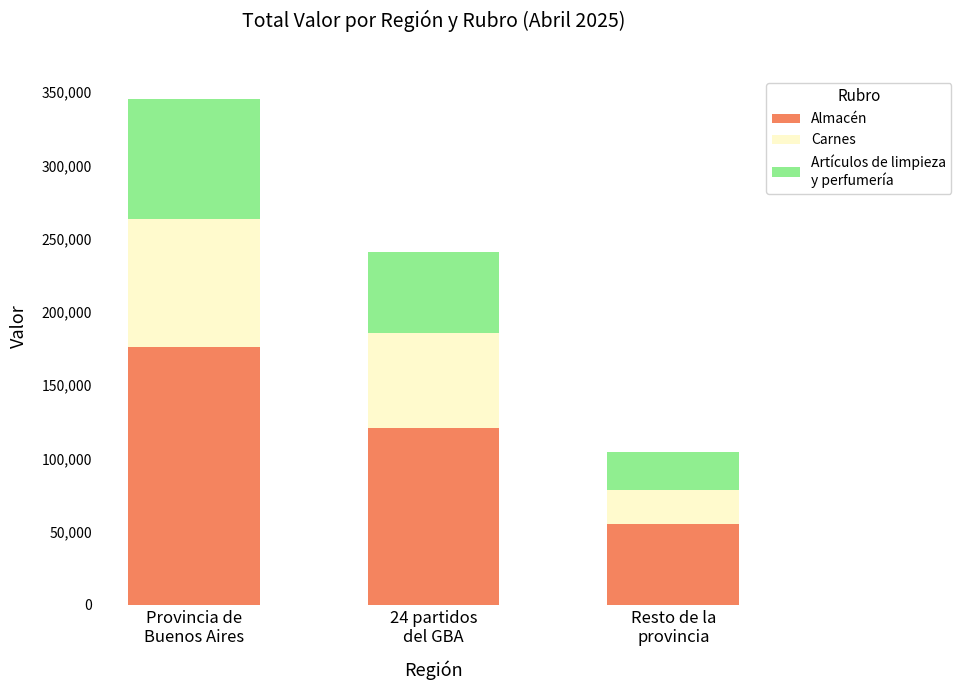

How many series are shown in this chart?

3